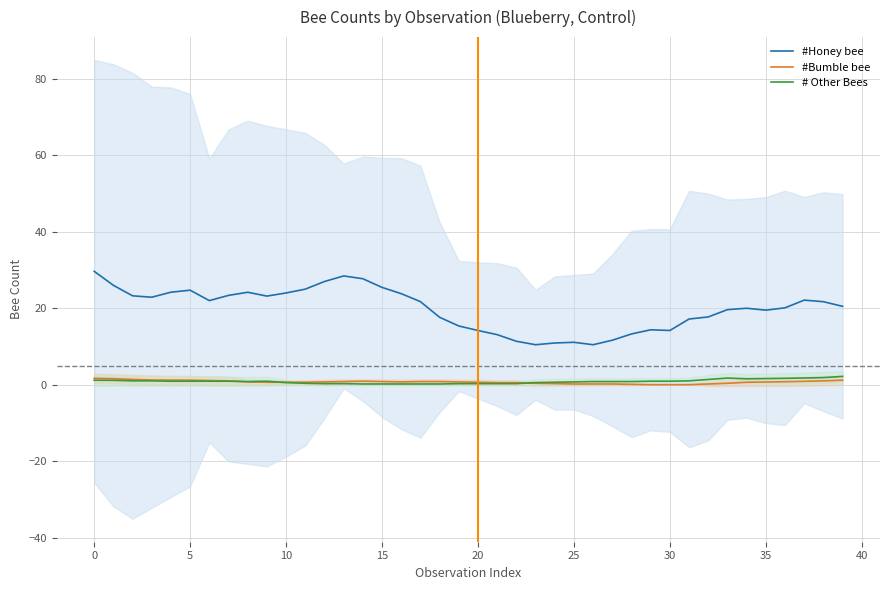

True or false: #Honey bee and #Bumble bee intersect in this chart.

False